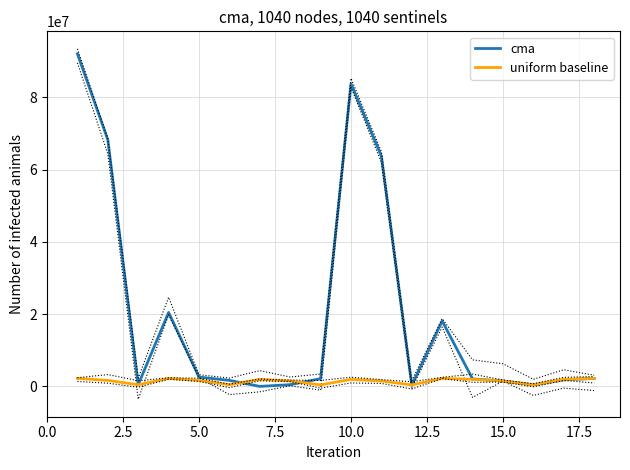

List the series in order of their overall mean, highest first.

cma, uniform baseline